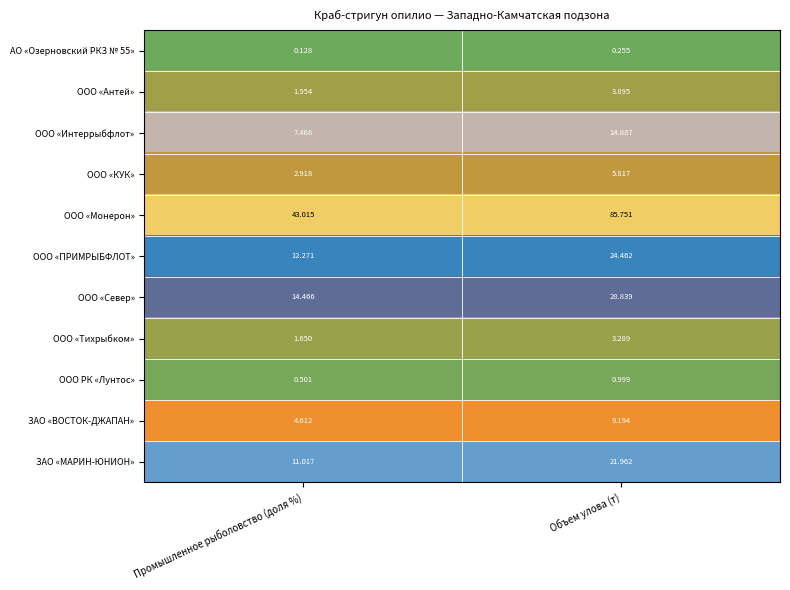

Which series has the widest spread of values?

ООО «Монерон»